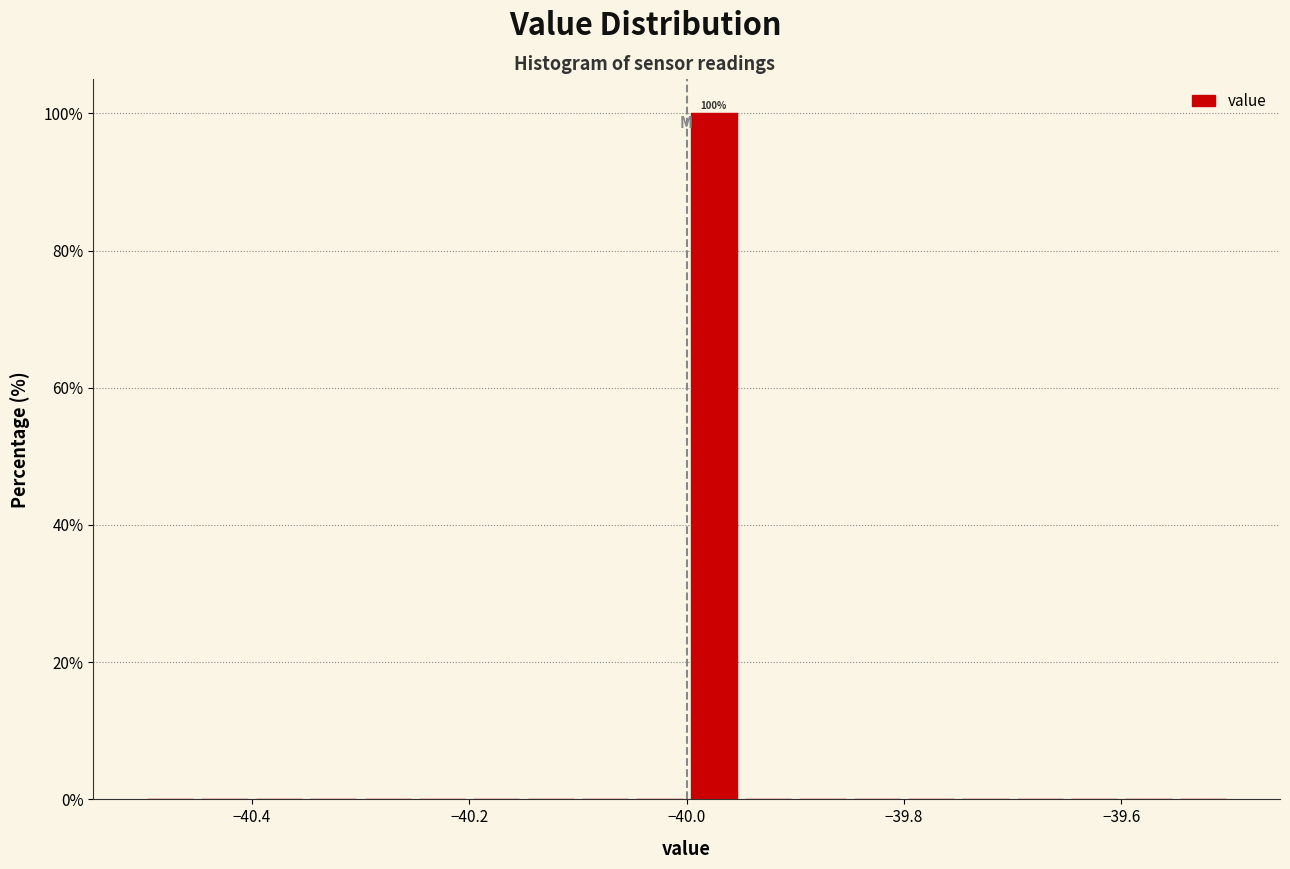

Read against the x-axis, roughly where is the centre of the tallest bar?

-39.98